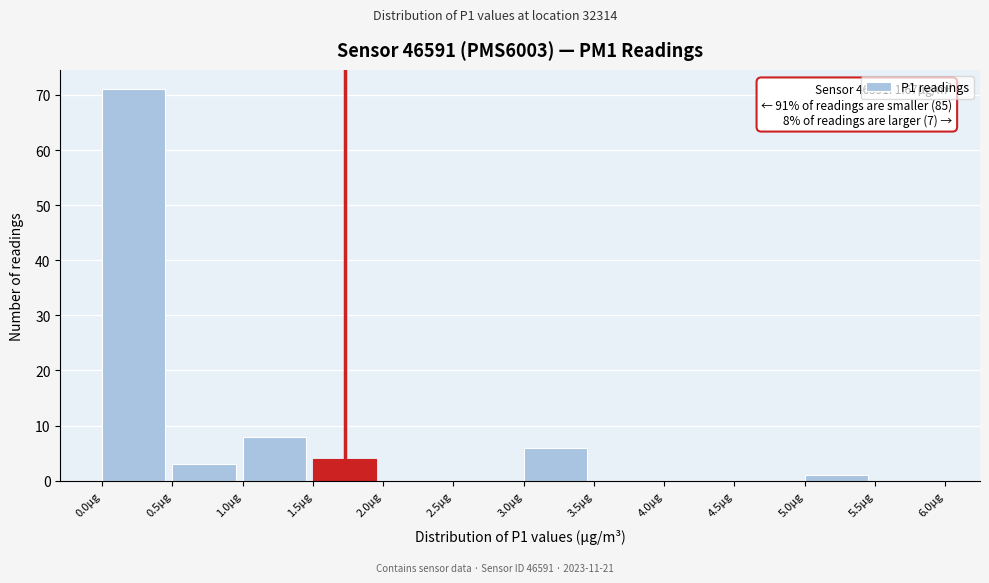

Which range on the x-axis has the tallest bar?

0.0 to 0.5